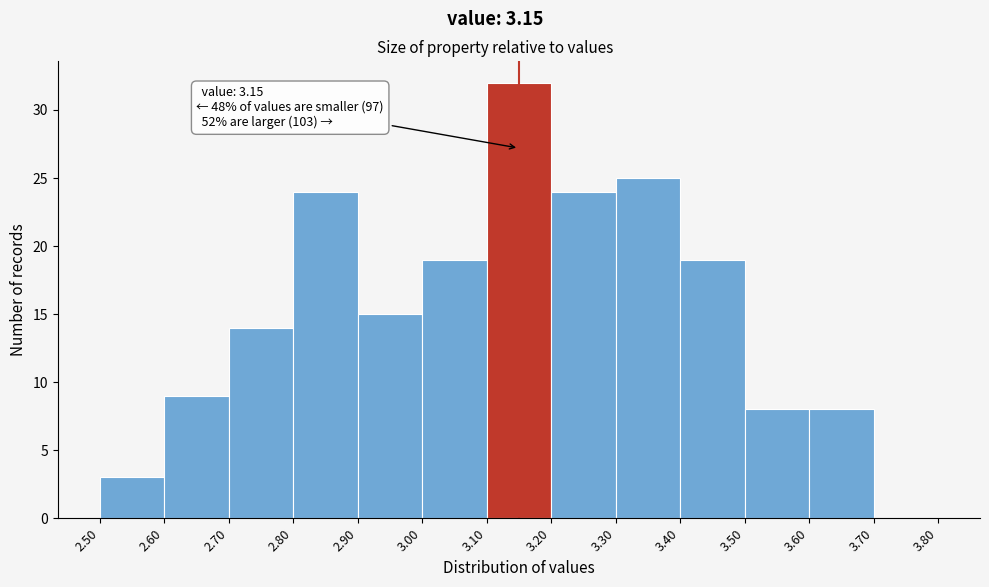

Over which range of the x-axis is the bar tallest?

3.10 to 3.20